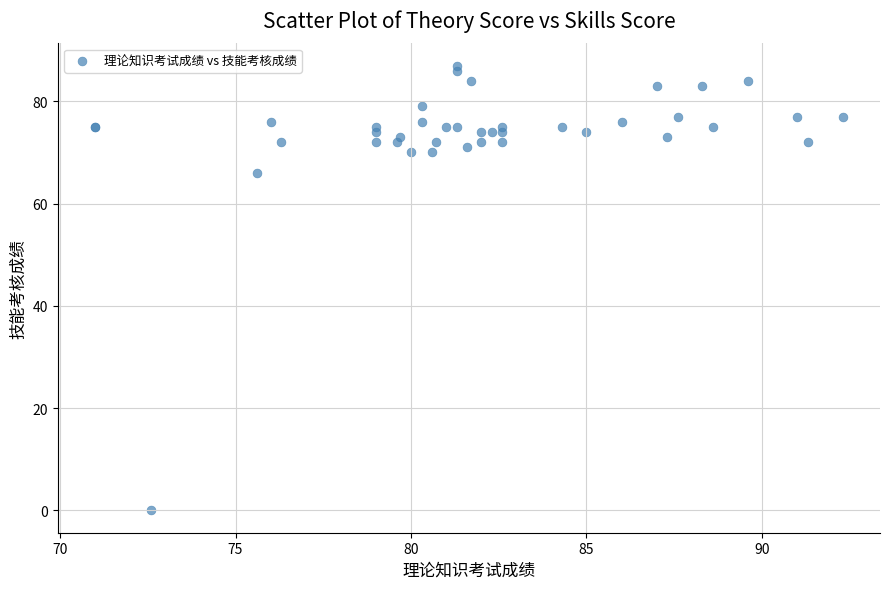

What Y value in the scatter plot is closest to 43?

66